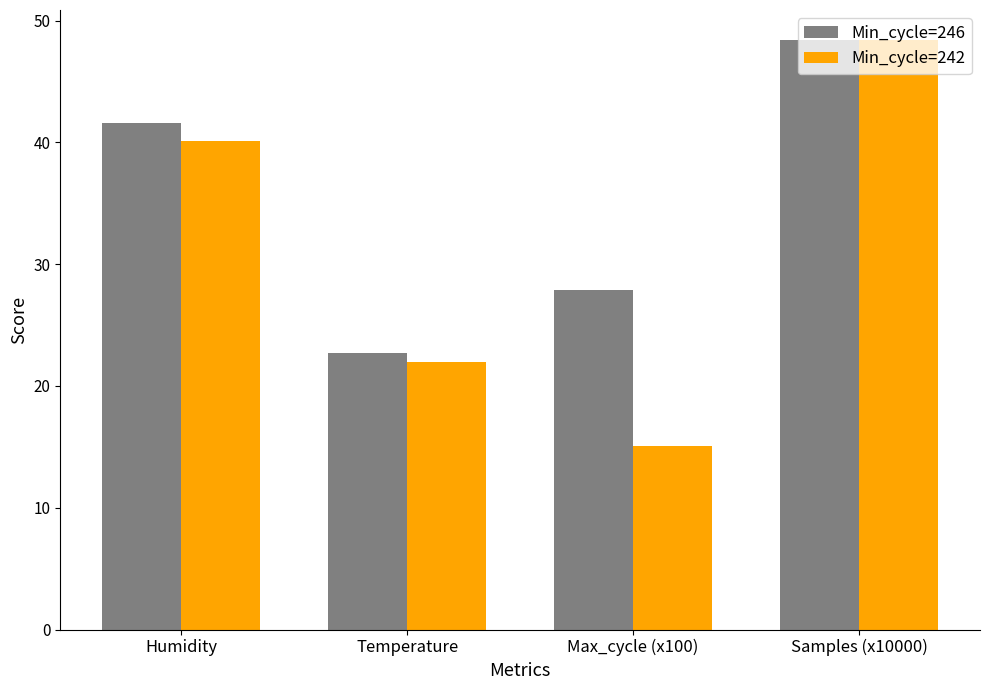

What is the total value across all series at Temperature?

44.7